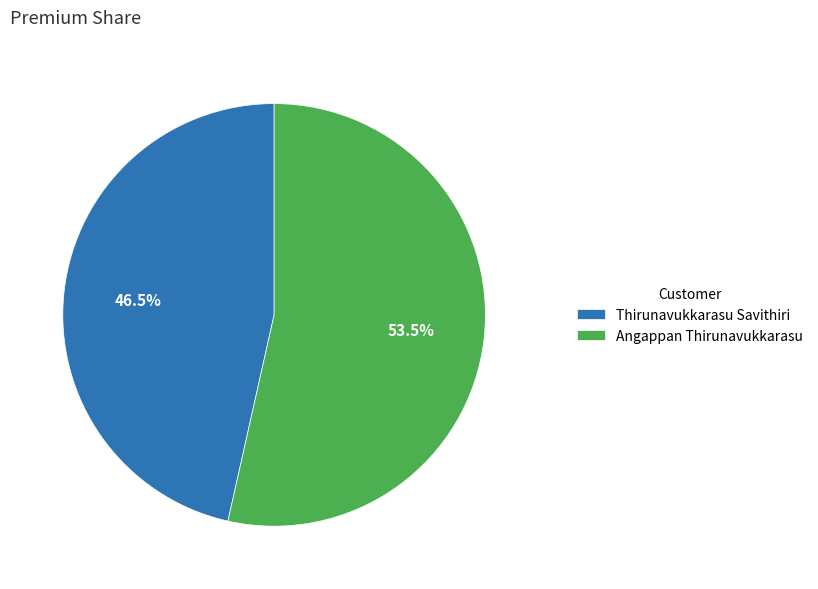

What is the total percentage of Angappan Thirunavukkarasu and Thirunavukkarasu Savithiri?

100.0%